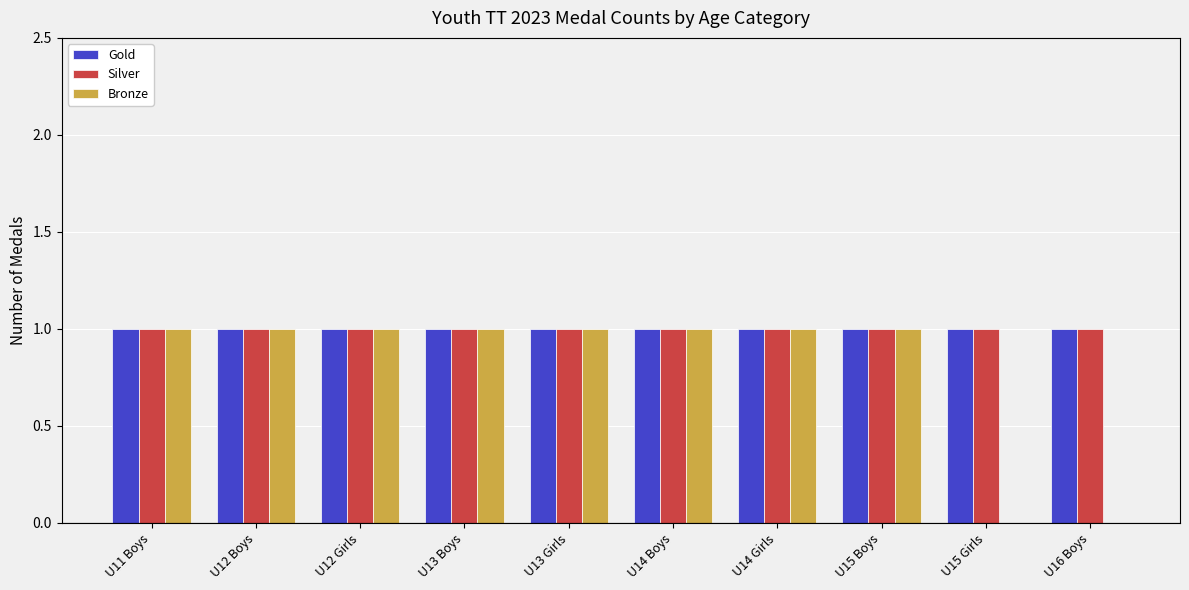

The value of Bronze at U11 Boys is 1. True or false?

True